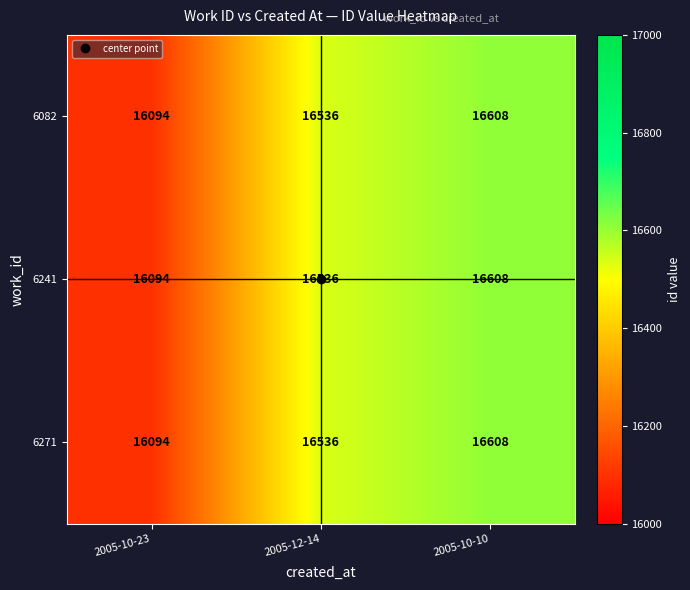

What is the average value of the 6241 series?

16413